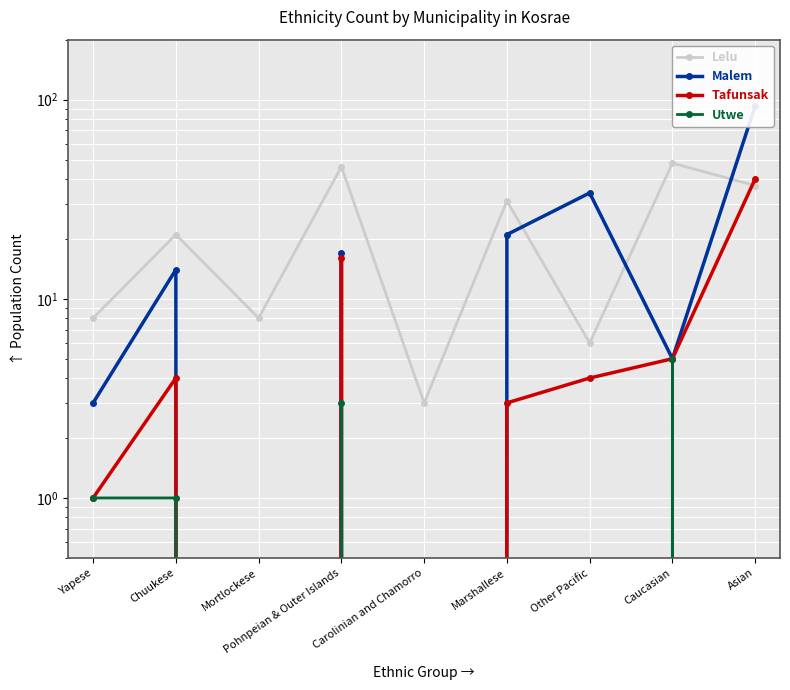

What are all the series names shown in the legend?

Lelu, Malem, Tafunsak, Utwe